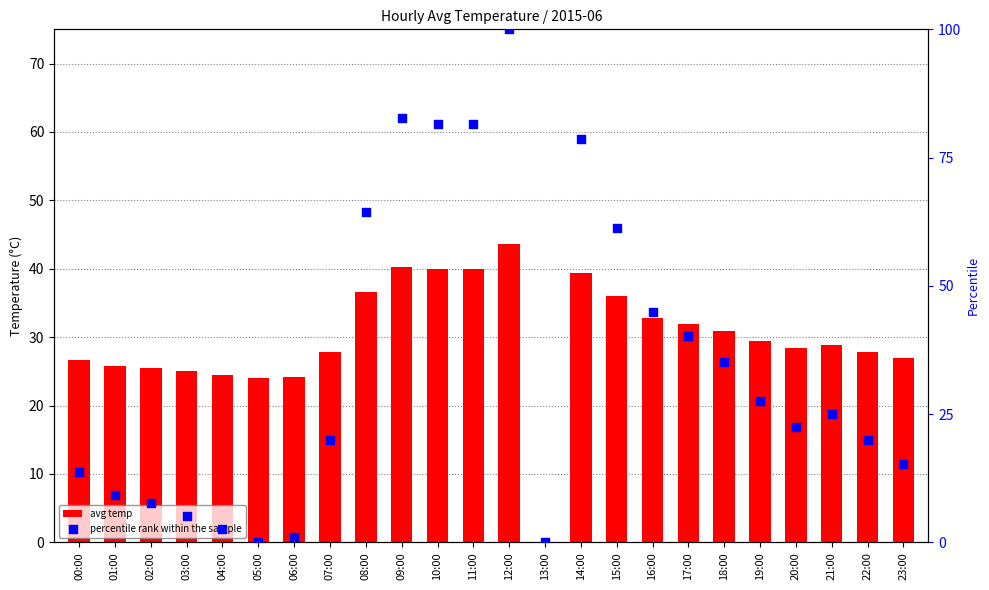

What are all the series names shown in the legend?

avg temp, percentile rank within the sample